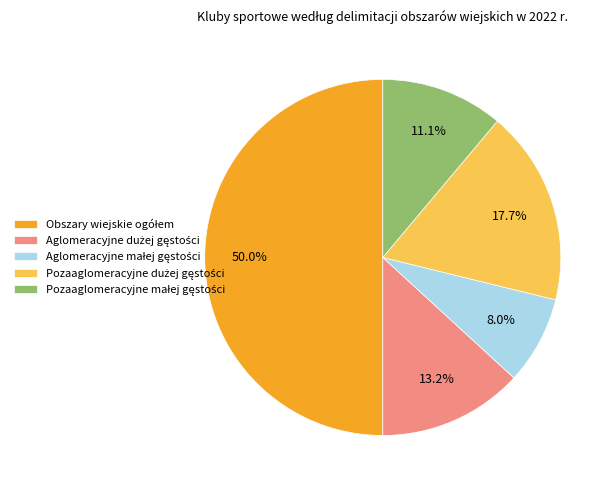

What percentage is the Aglomeracyjne małej gęstości slice, to the nearest percent?

8%